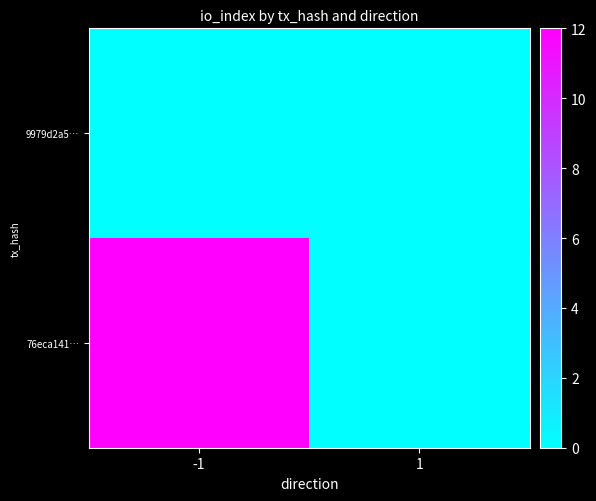

Rank the series at 1 from lowest to highest value.

9979d2a5…, 76eca141…